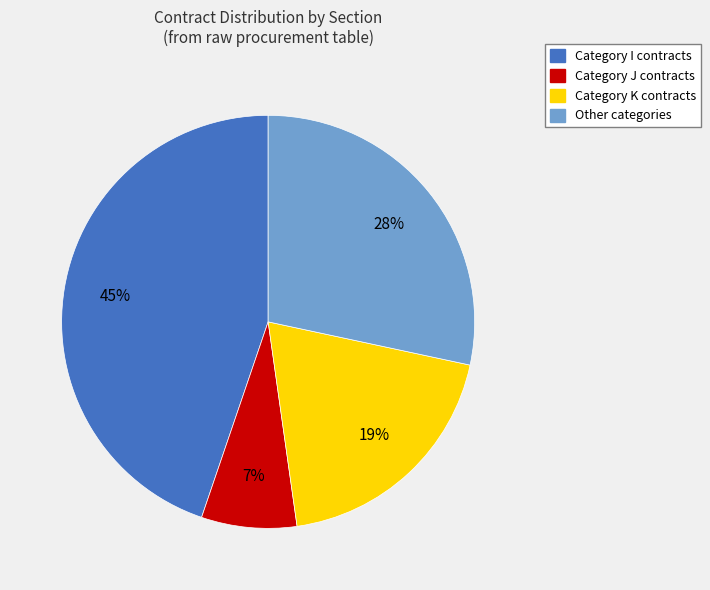

Between Other categories and Category I contracts, which is larger?

Category I contracts